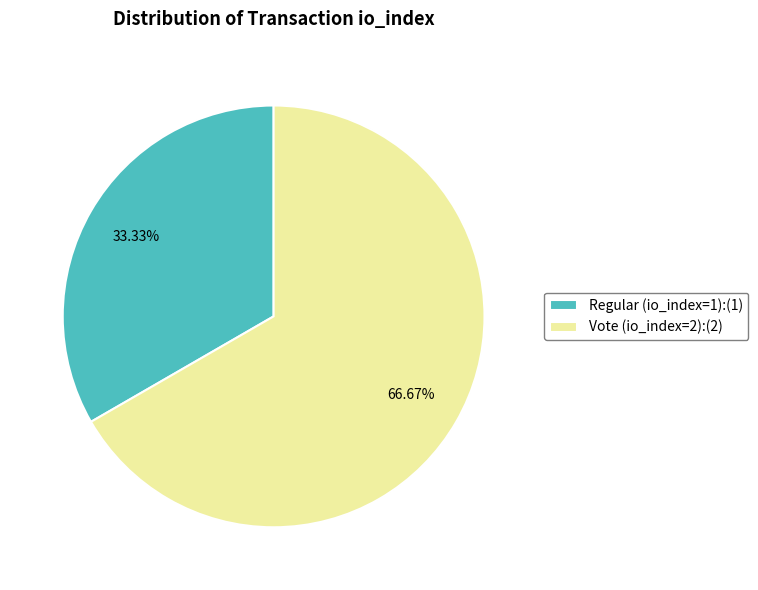

Which slice represents more than half of the pie?

Vote (io_index=2)